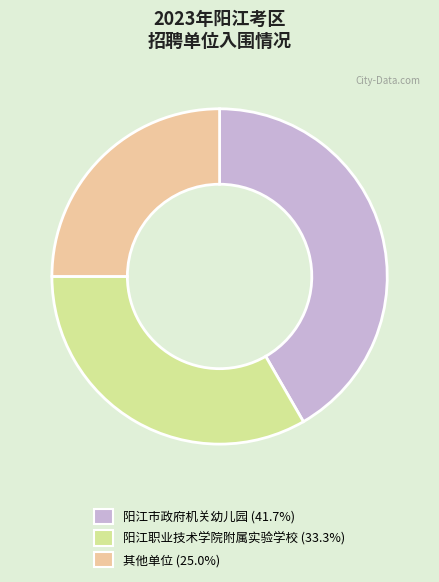

Is the sum of 其他单位 (25.0%) and 阳江职业技术学院附属实验学校 (33.3%) greater than half?

Yes